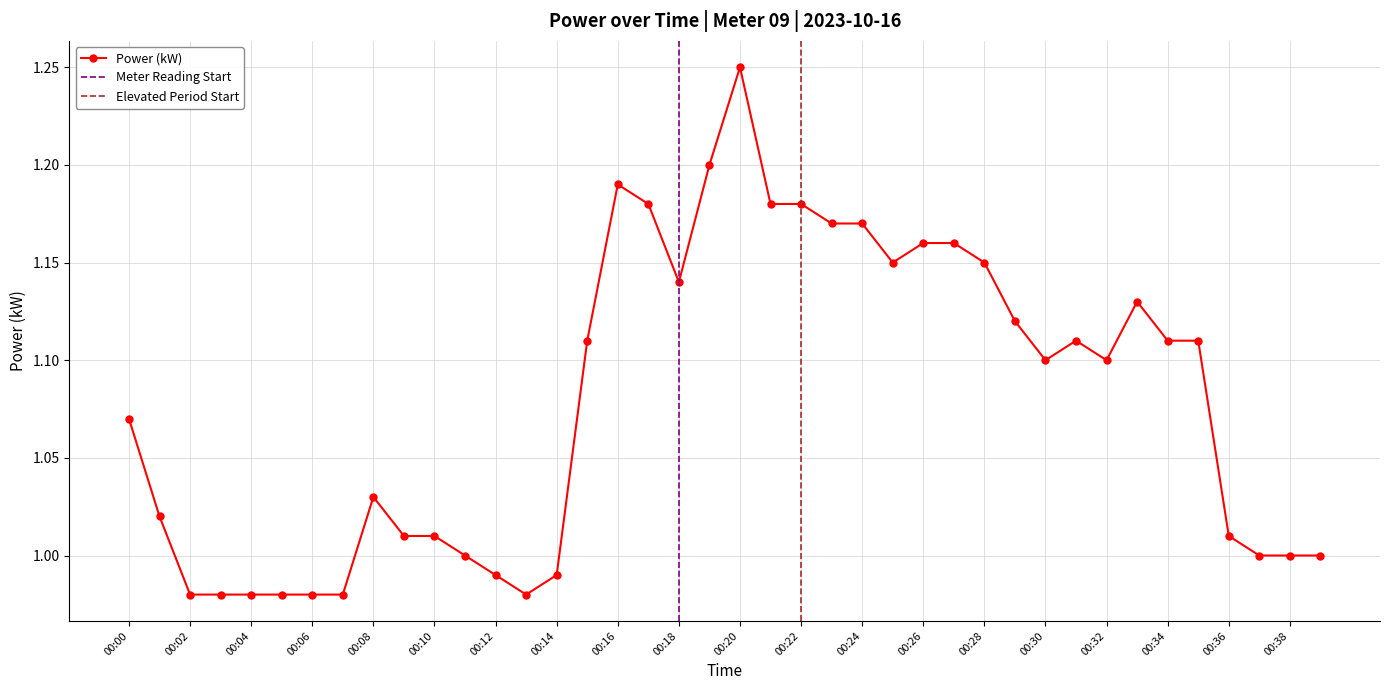

Reading left to right, transcribe all the data shown in this chart.

1.1	1.0	1.0	1.0	1.0	1.0	1.0	1.0	1.0	1.0	1.0	1.0	1.0	1.0	1.0	1.1	1.2	1.2	1.1	1.2	1.2	1.2	1.2	1.2	1.2	1.1	1.2	1.2	1.1	1.1	1.1	1.1	1.1	1.1	1.1	1.1	1.0	1.0	1.0	1.0